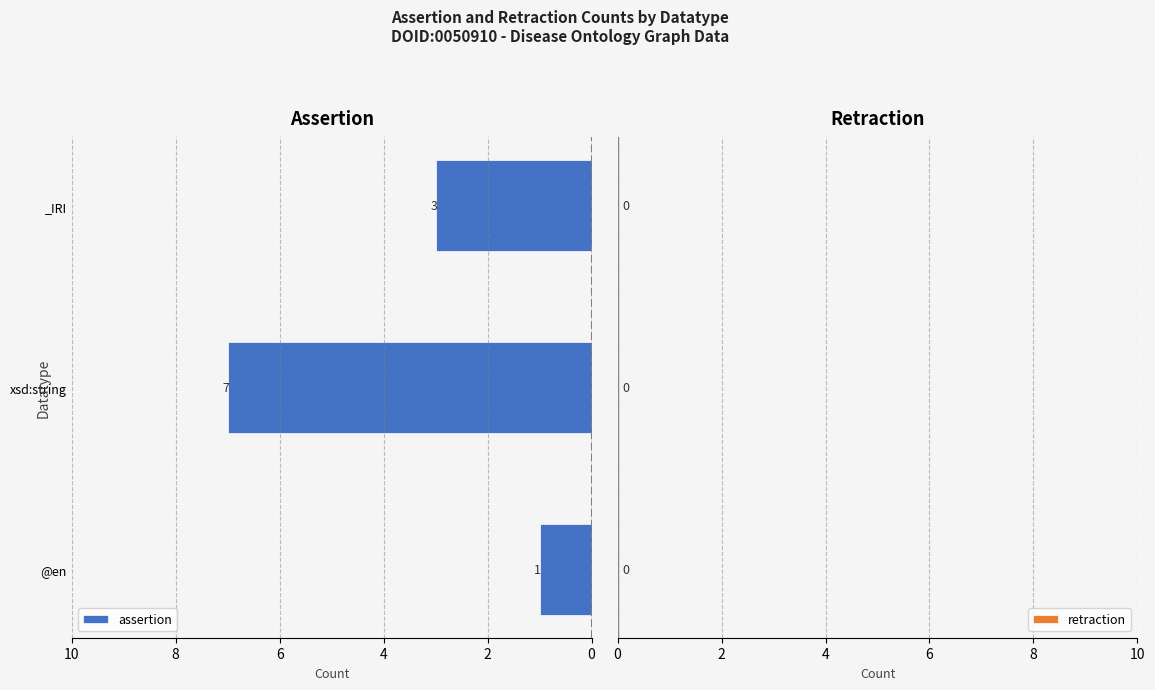

Is it true that the value at _IRI is 3?

True